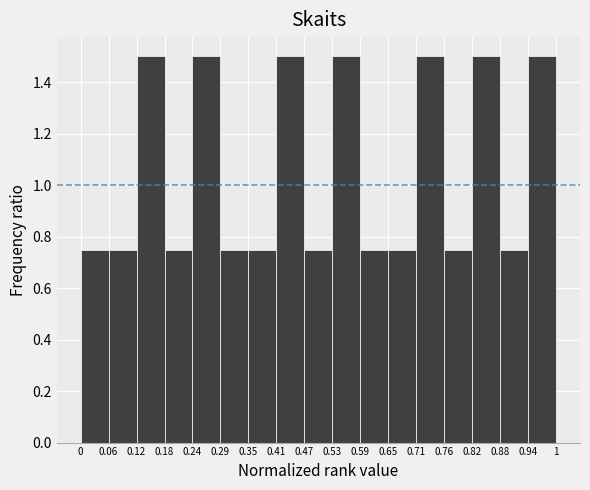

Reading left to right, list every bar in this chart as the range it spans on the x-axis followed by its height. The values are not printed on the chart, so give them approximately, as read against the axis.

0 to 0.06: 0.76
0.06 to 0.12: 0.76
0.12 to 0.18: 1.50
0.18 to 0.24: 0.76
0.24 to 0.29: 1.50
0.29 to 0.35: 0.76
0.35 to 0.41: 0.76
0.41 to 0.47: 1.50
0.47 to 0.53: 0.76
0.53 to 0.59: 1.50
0.59 to 0.65: 0.76
0.65 to 0.71: 0.76
0.71 to 0.76: 1.50
0.76 to 0.82: 0.76
0.82 to 0.88: 1.50
0.88 to 0.94: 0.76
0.94 to 1: 1.50